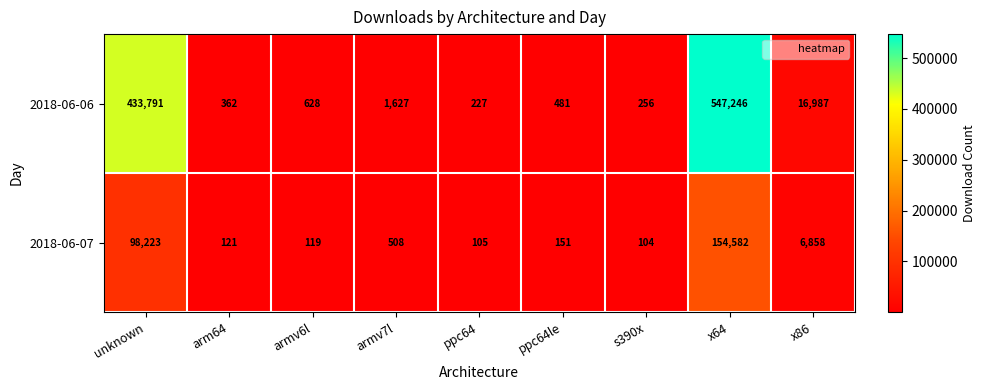

List the series in order of their overall mean, lowest first.

2018-06-07, 2018-06-06